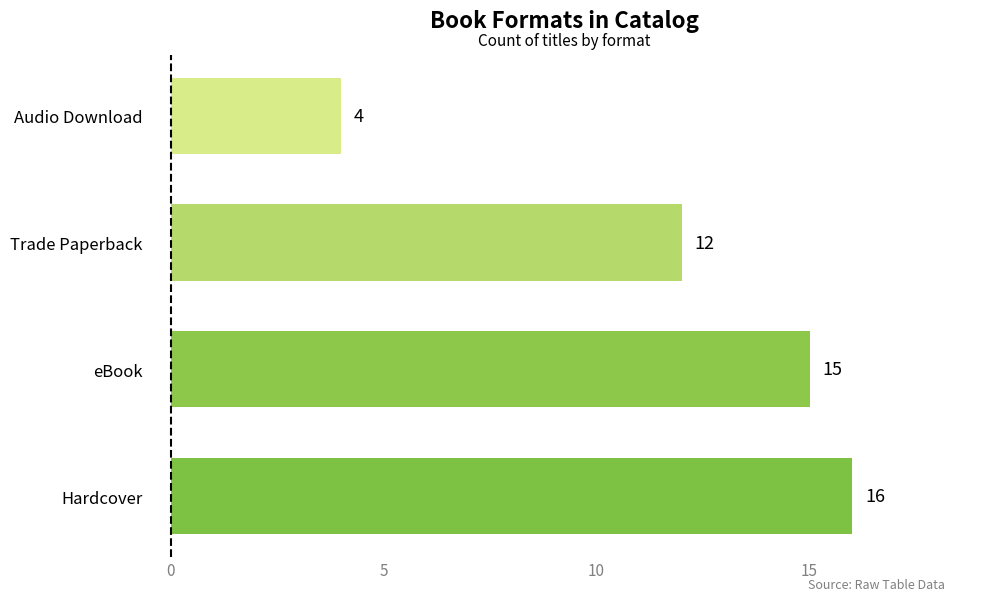

What is the sum of all values?

47